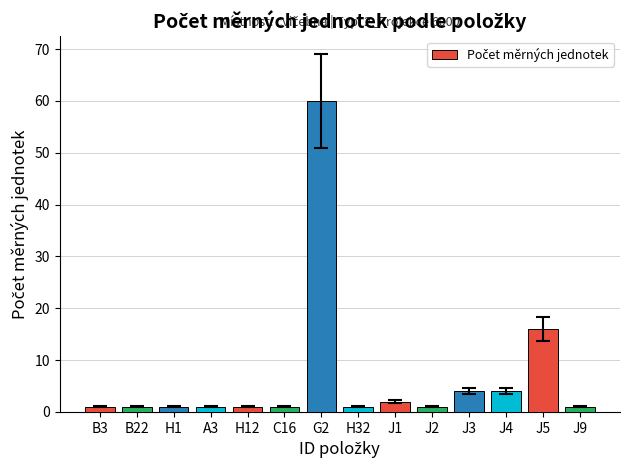

How many categories are shown in the chart?

14